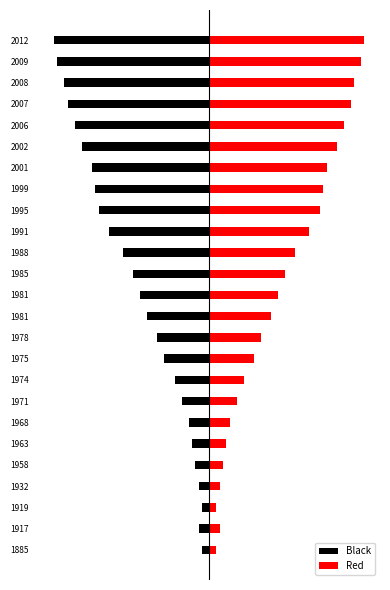

How many bars are there in total?

50